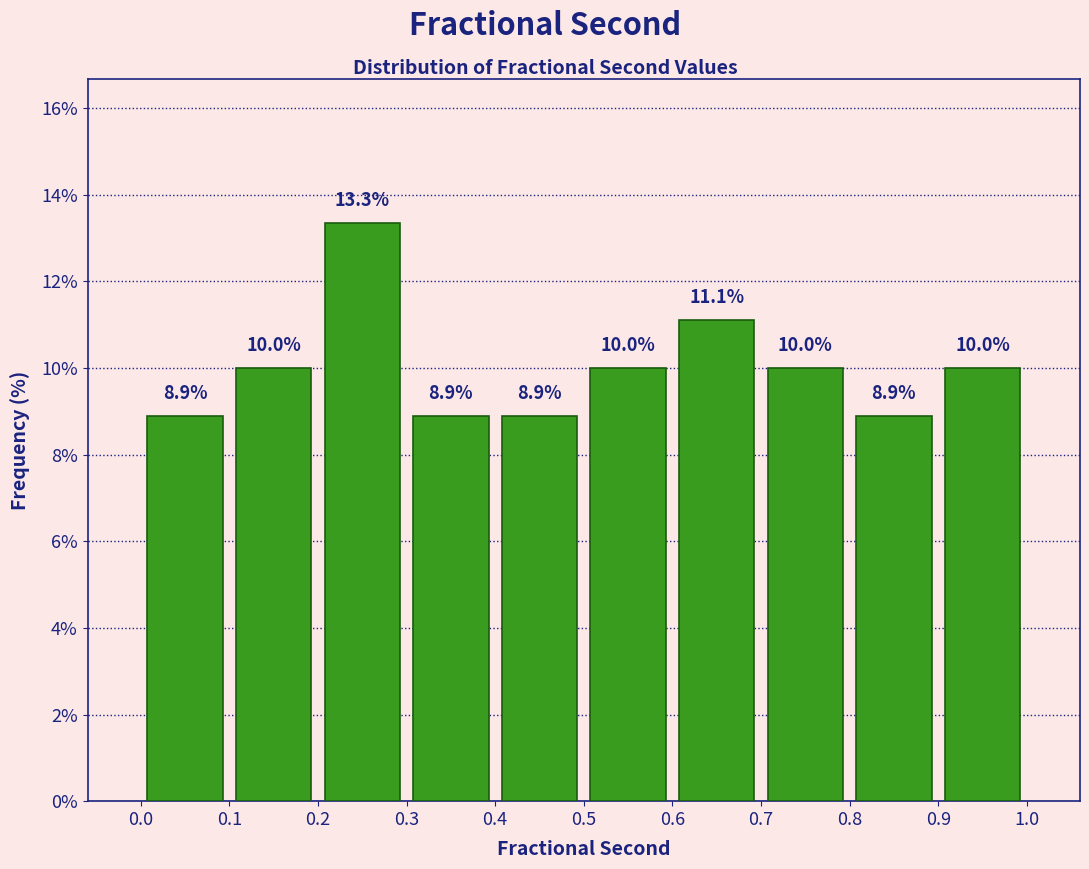

Over which range of the x-axis is the bar tallest?

0.2 to 0.3